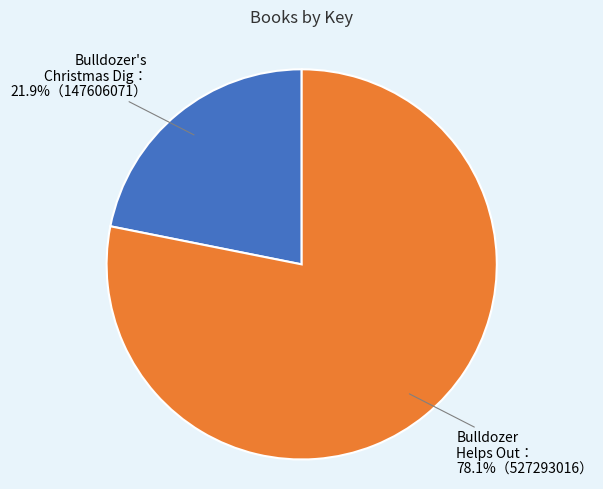

How many segments does this pie chart have?

2